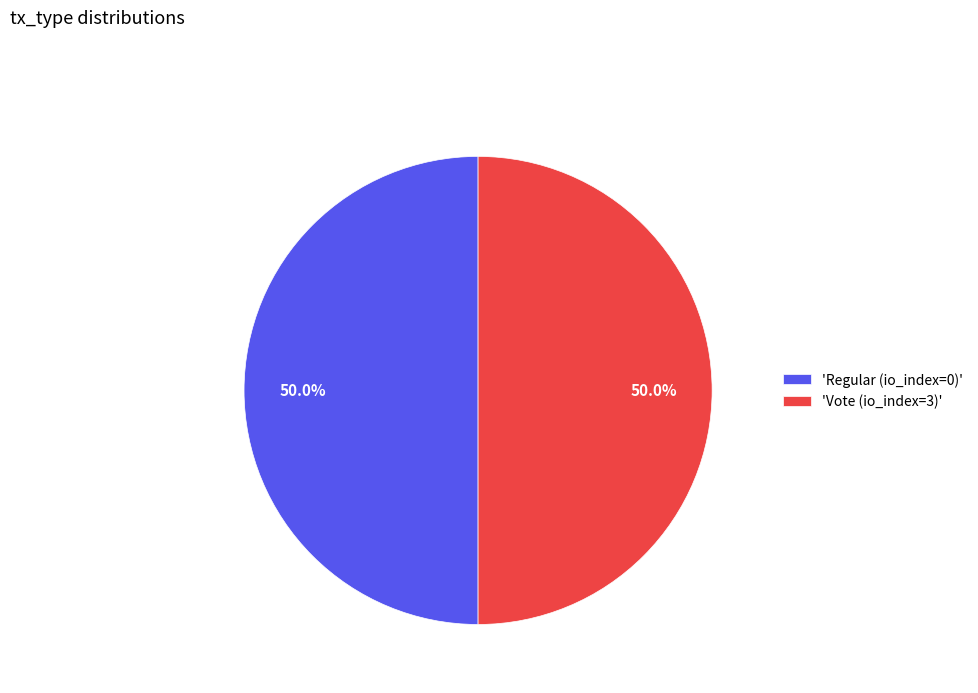

What percentage is NOT represented by 'Regular (io_index=0)'?

50.0%